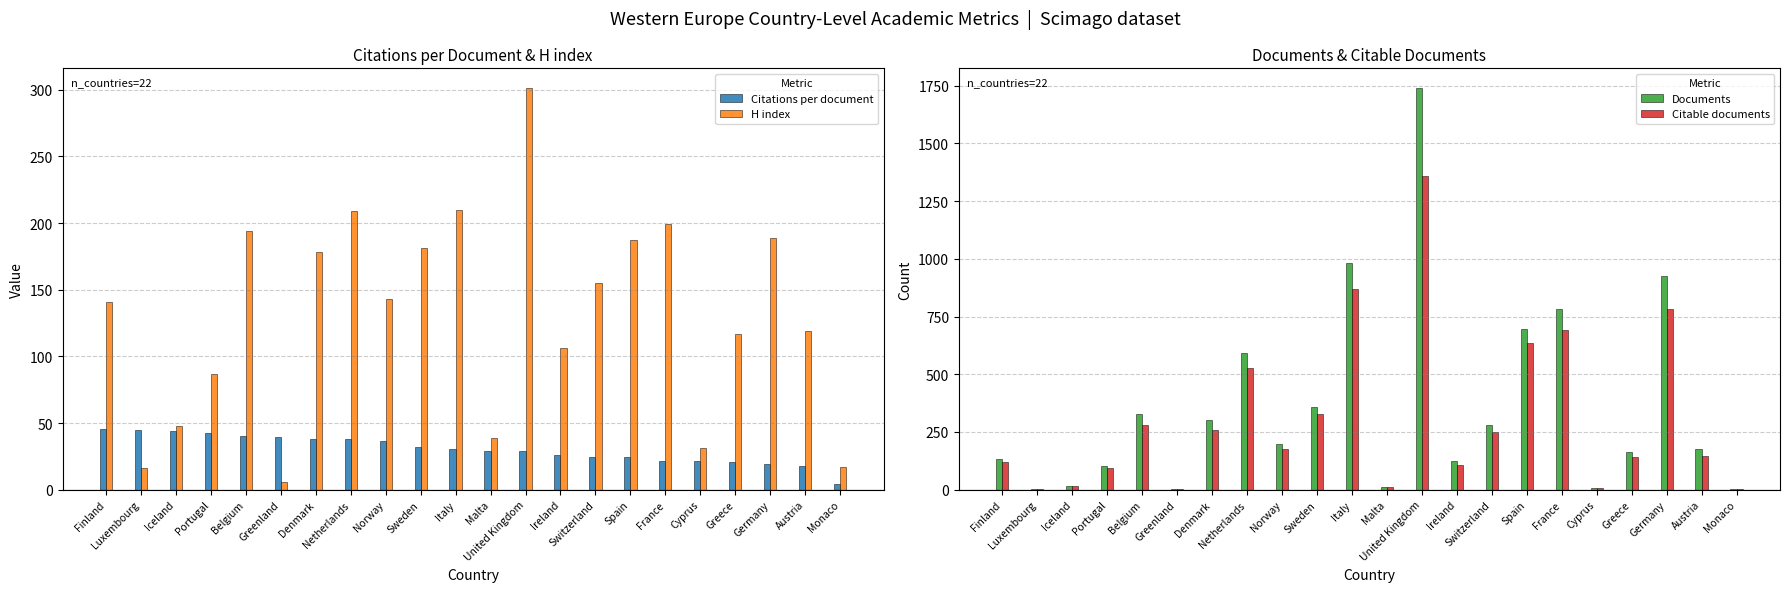

Which series has the largest range (max minus min)?

Documents